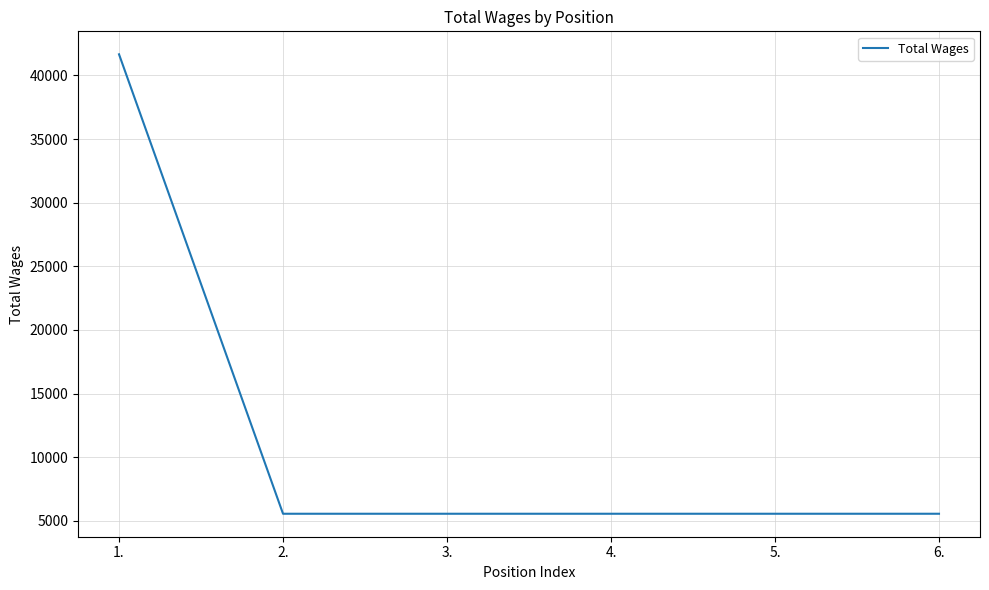

What is the minimum value shown in the chart?

5556